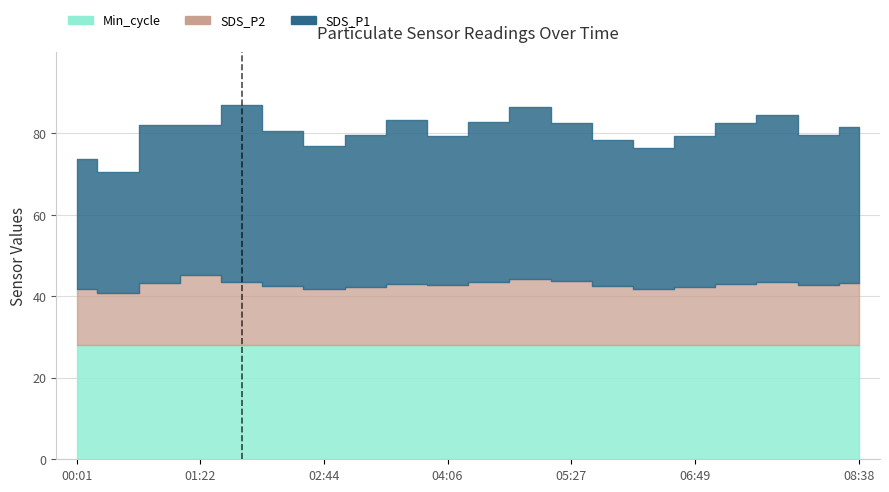

What is the sum of the SDS_P2 values at 04:06 and 02:17?

29.4